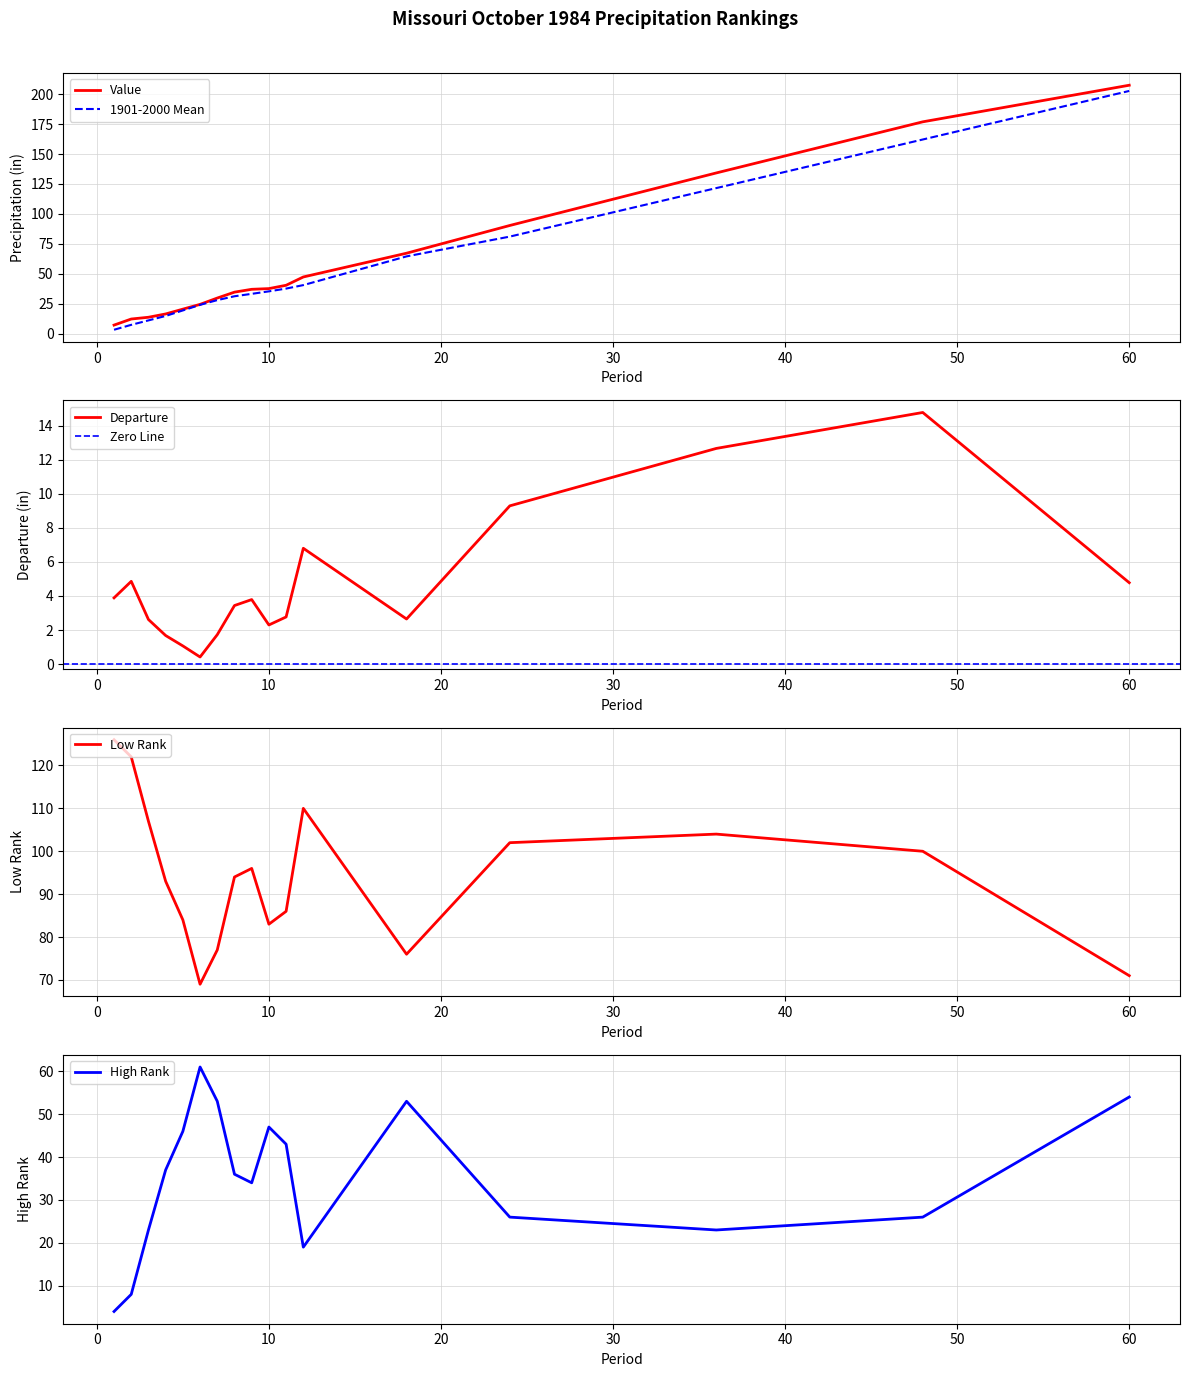

What is the maximum value for Departure?

14.8